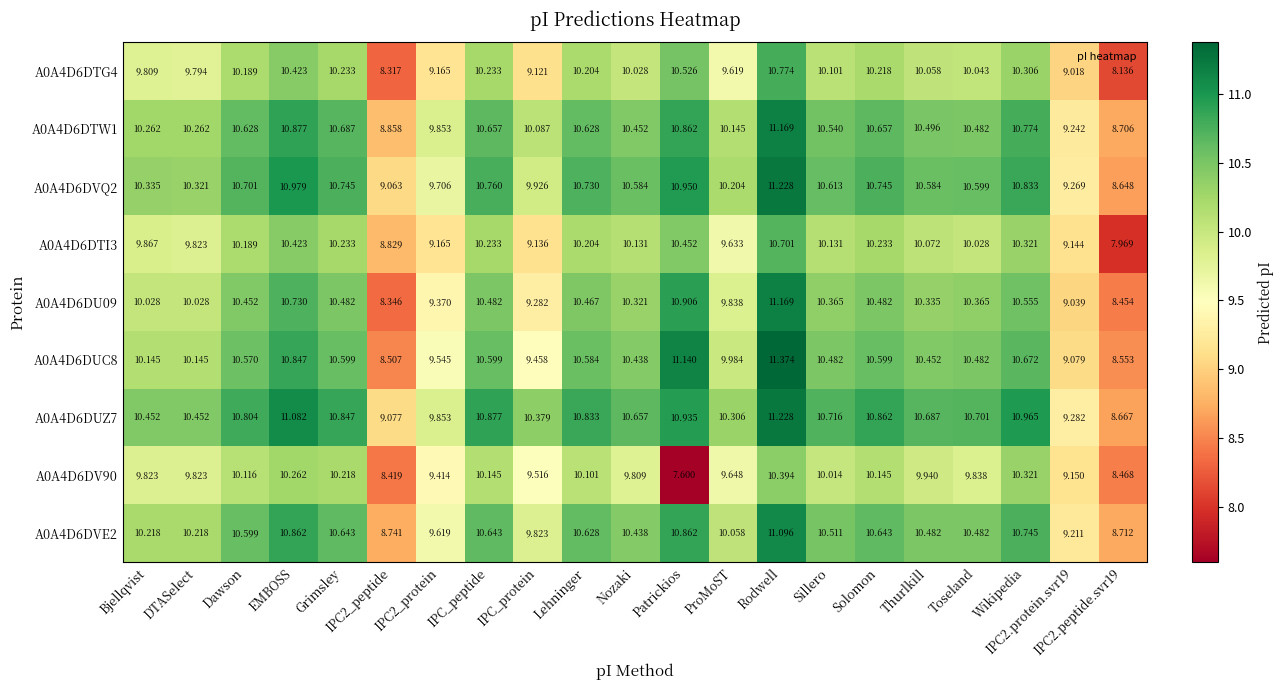

At which category is the sum across all series the highest?

Rodwell